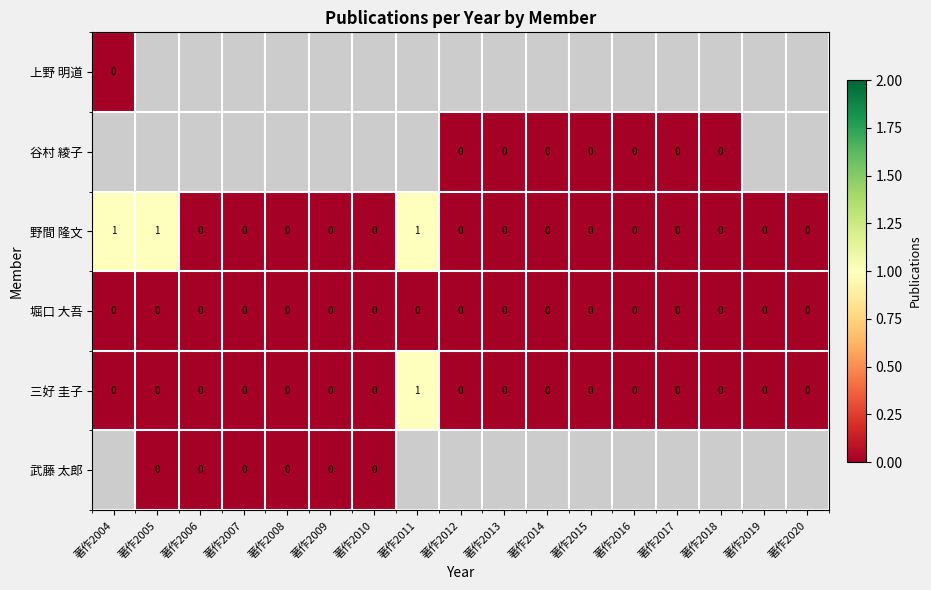

The 野間 隆文 series shows 0 at 著作2017. True or false?

True